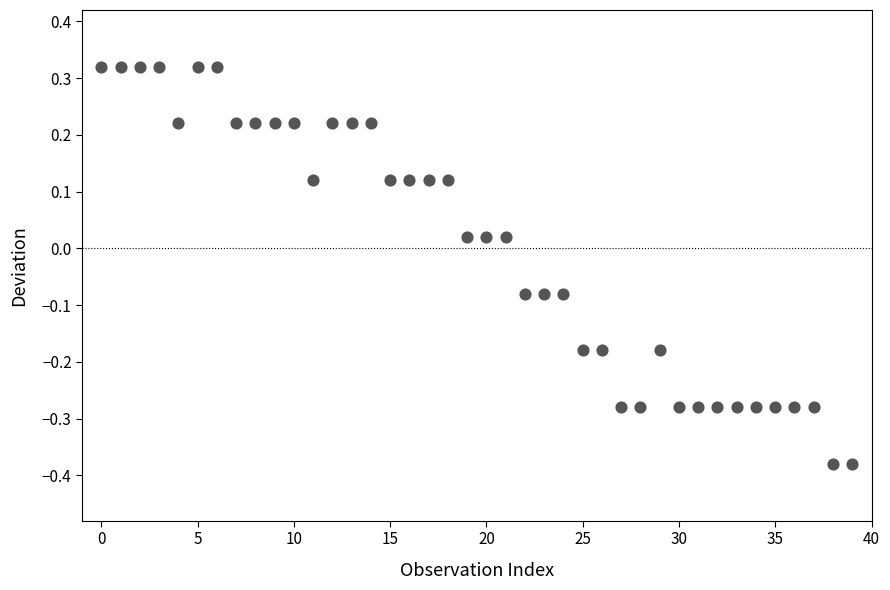

What is the range of Y values (max minus min)?

0.7